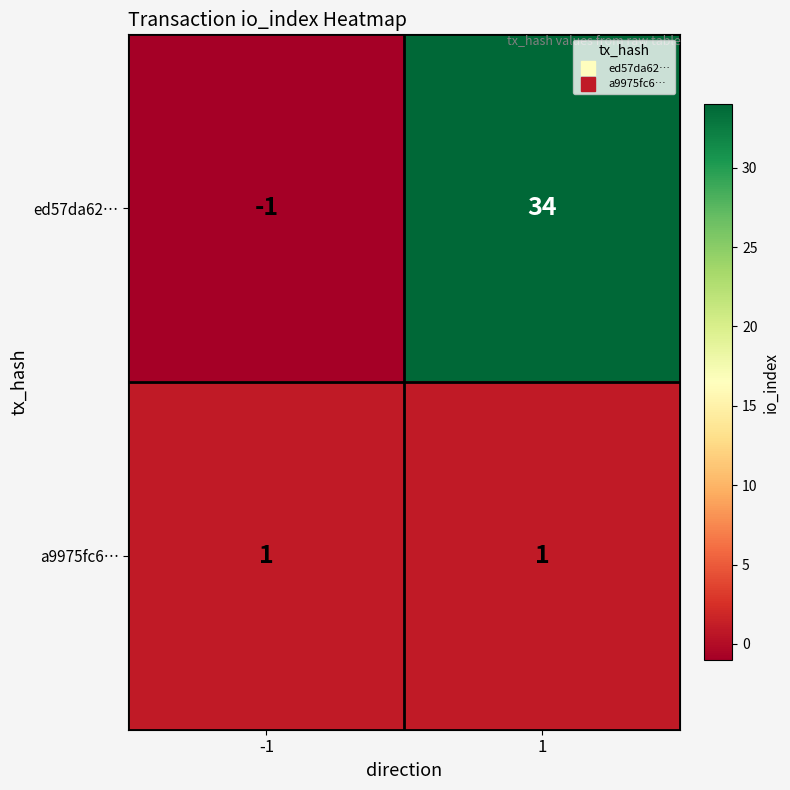

Reading left to right, transcribe all the data shown in this chart.

ed57da62…: -1=-1	1=34
a9975fc6…: -1=1	1=1